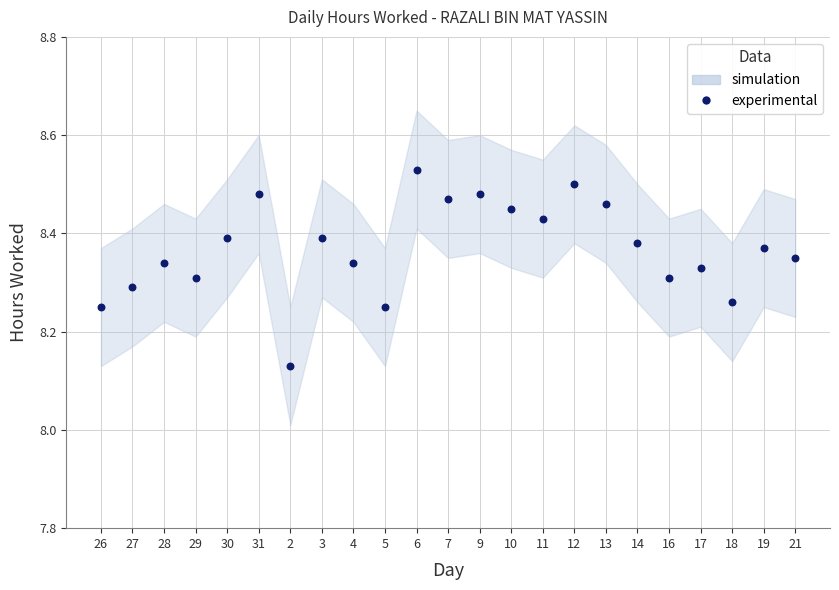

What is the range of Y values (max minus min)?

0.4